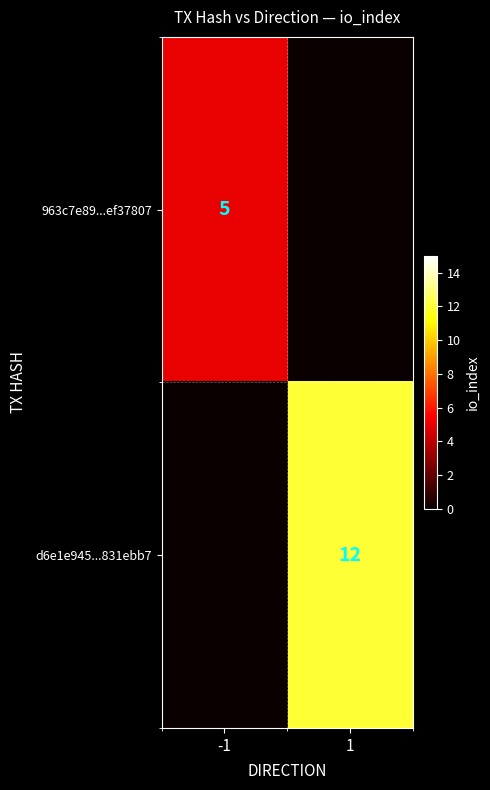

What is the difference between the highest and lowest values at 1?

12